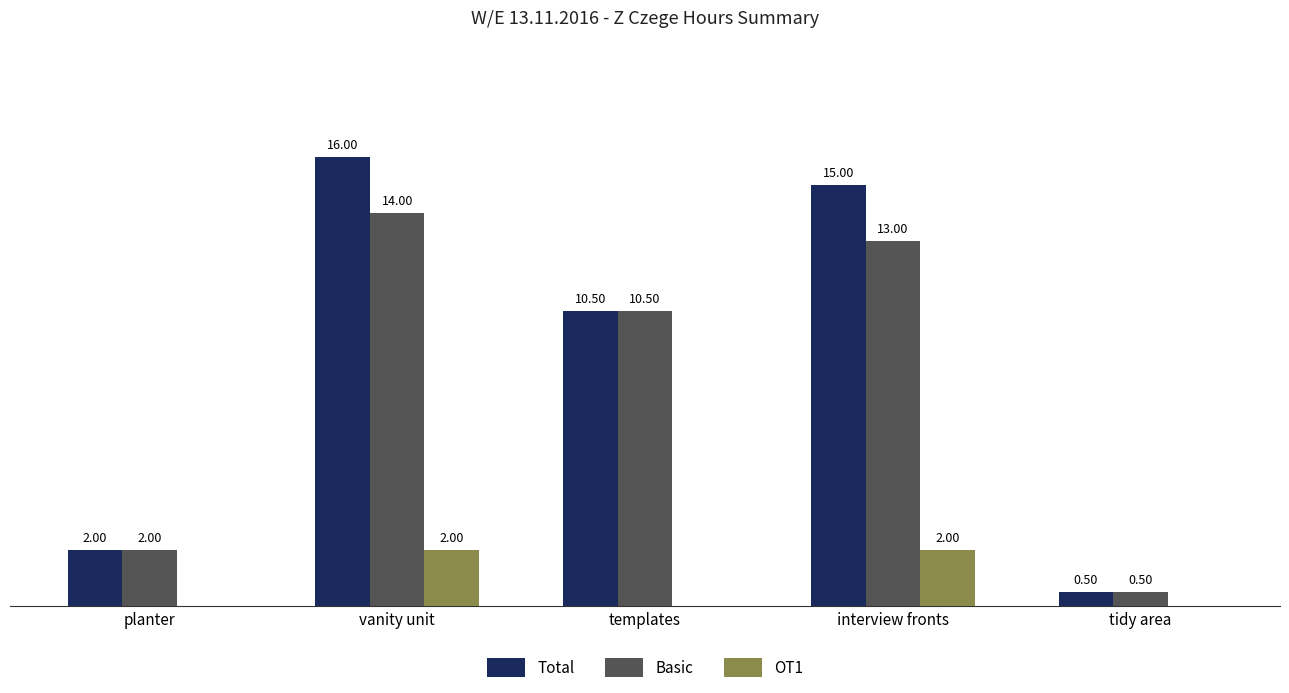

Which label corresponds to the largest value in the chart?

vanity unit